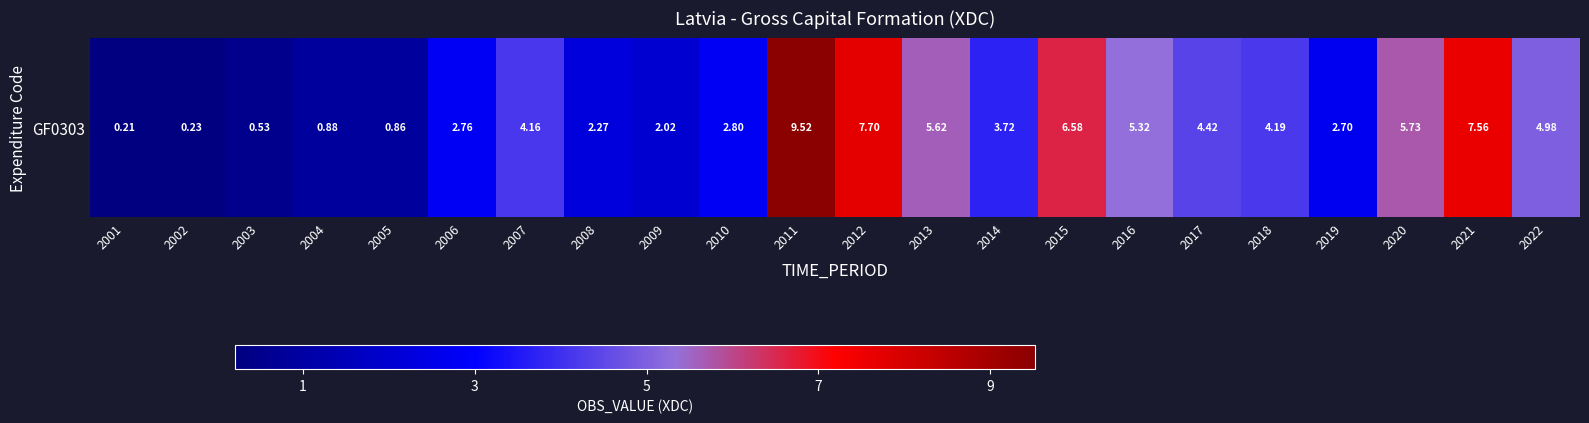

Count the number of categories in the chart.

22